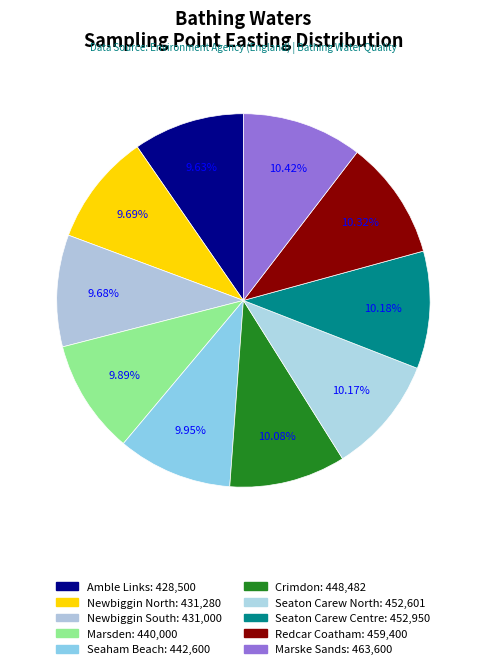

Combined, do Amble Links and Seaton Carew Centre account for over 50%?

No